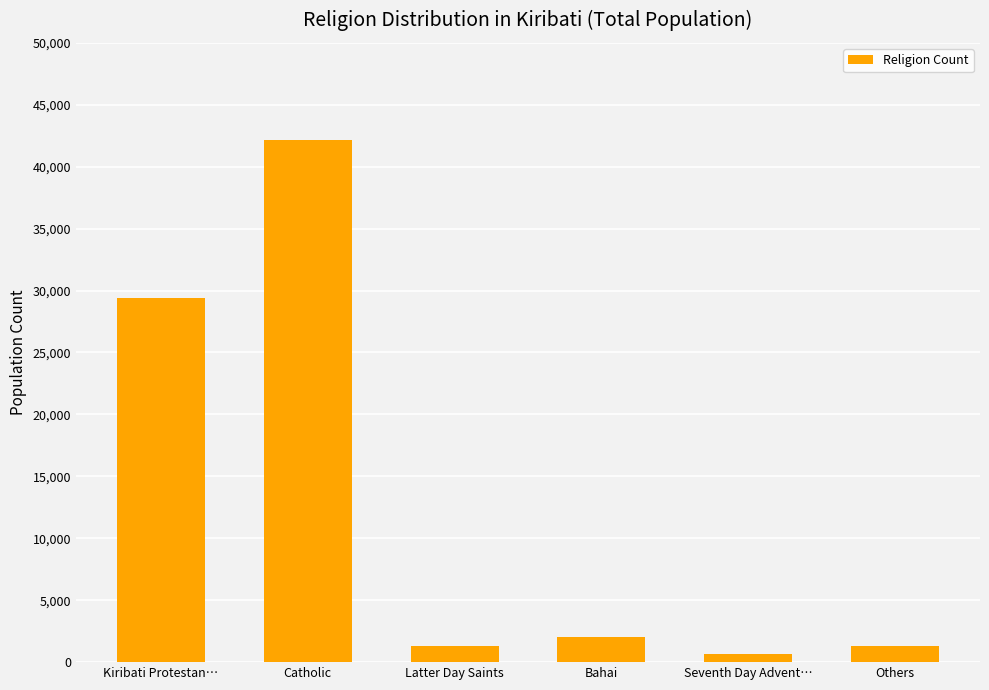

At which label is the value closest to 21404?

Kiribati Protestan…